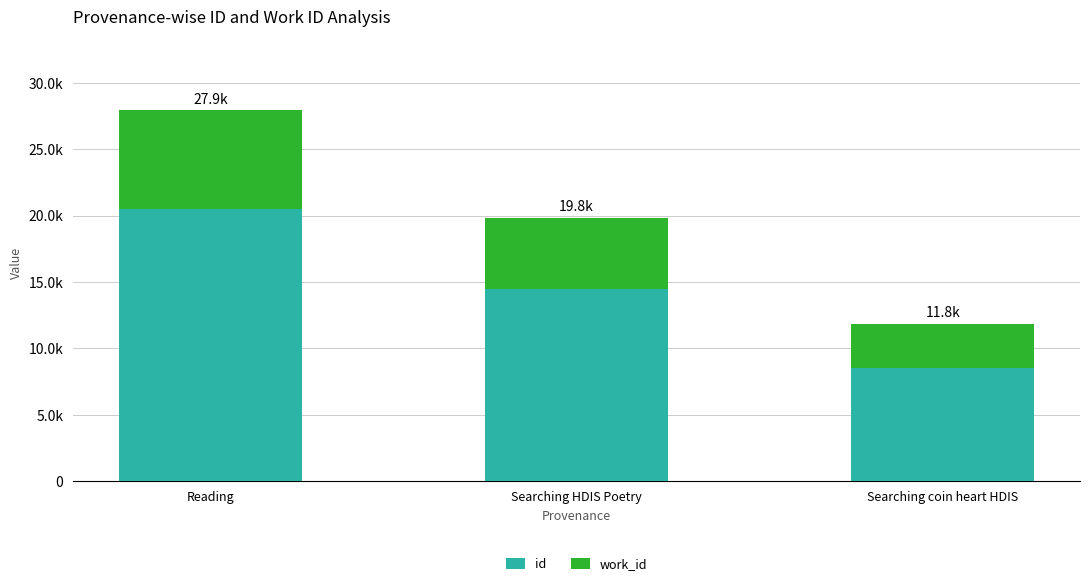

What is the difference between the id values at Searching HDIS Poetry and Reading?

6062